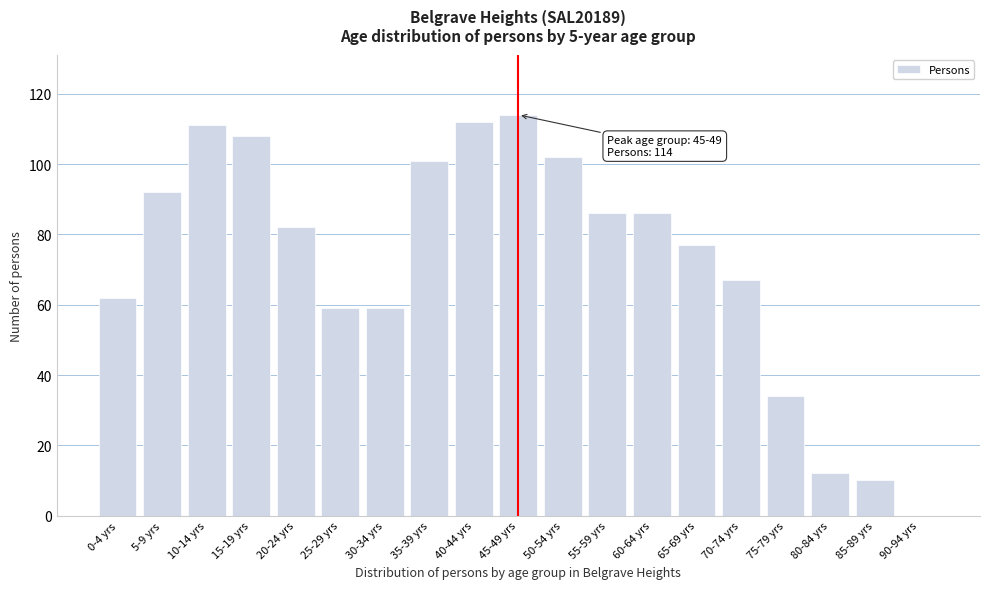

Reading left to right, list all the values displayed in this chart.

0-4 yrs=62	5-9 yrs=92	10-14 yrs=111	15-19 yrs=108	20-24 yrs=82	25-29 yrs=59	30-34 yrs=59	35-39 yrs=101	40-44 yrs=112	45-49 yrs=114	50-54 yrs=102	55-59 yrs=86	60-64 yrs=86	65-69 yrs=77	70-74 yrs=67	75-79 yrs=34	80-84 yrs=12	85-89 yrs=10	90-94 yrs=0